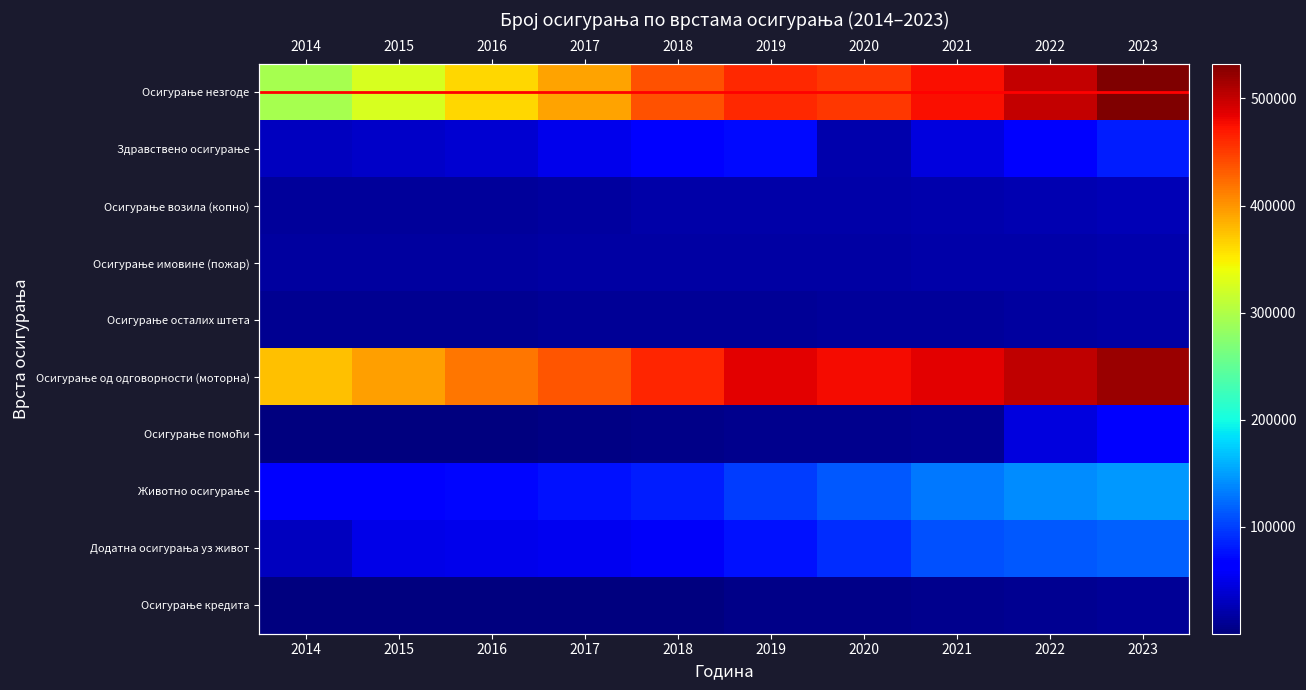

What is the difference between the Осигурање од одговорности (моторна) values at 2021 and 2022?

17067